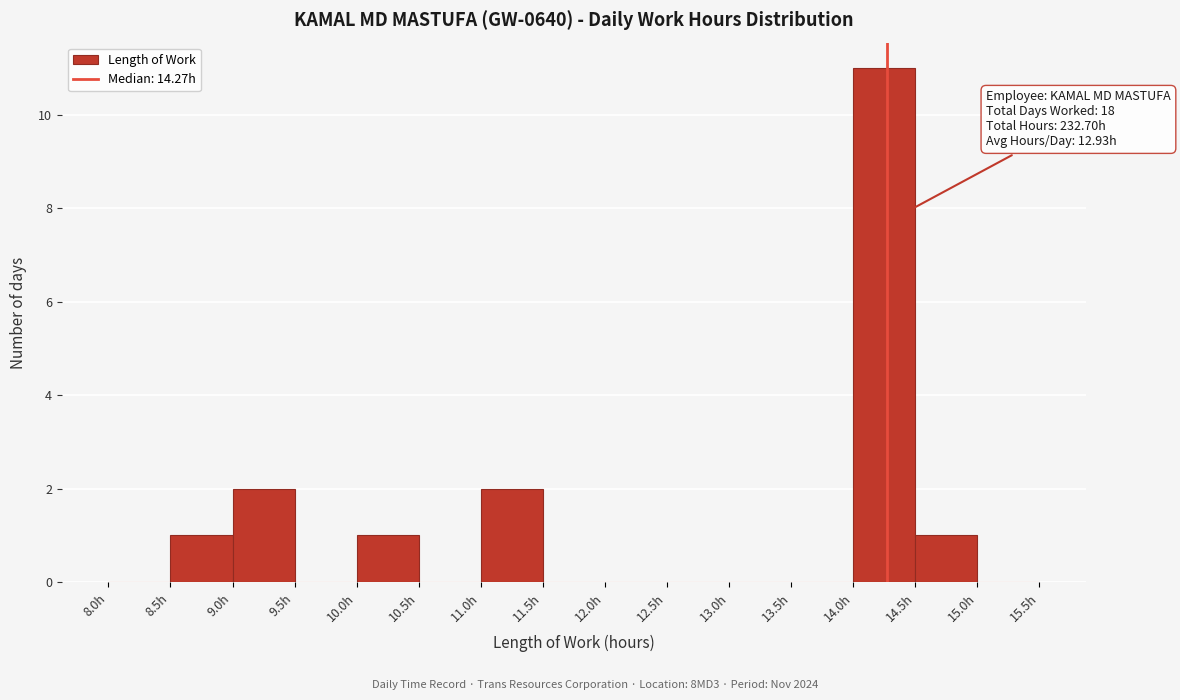

Which range on the x-axis has the tallest bar?

14.0 to 14.5